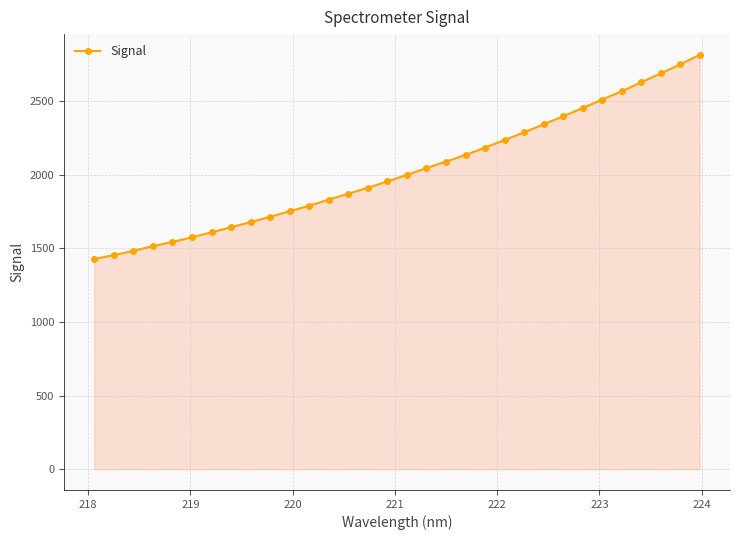

Reading right to left, extract all data points from this chart.

2812.4	2747.5	2686.4	2625.7	2565.2	2509.1	2451.4	2395.5	2340.9	2286.1	2234.3	2183.1	2132.7	2088.0	2044.0	1998.2	1952.9	1910.7	1869.9	1830.0	1788.6	1750.5	1713.8	1677.6	1642.2	1608.2	1573.8	1542.9	1514.0	1482.2	1453.2	1427.0